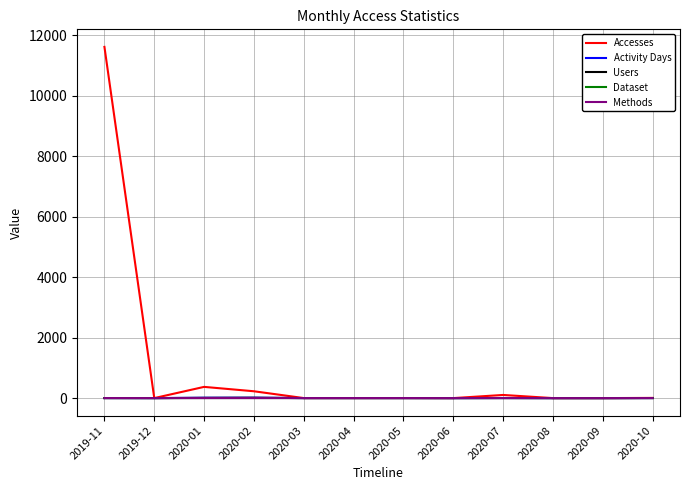

What is the difference between the maximum and minimum values in the Users series?

12